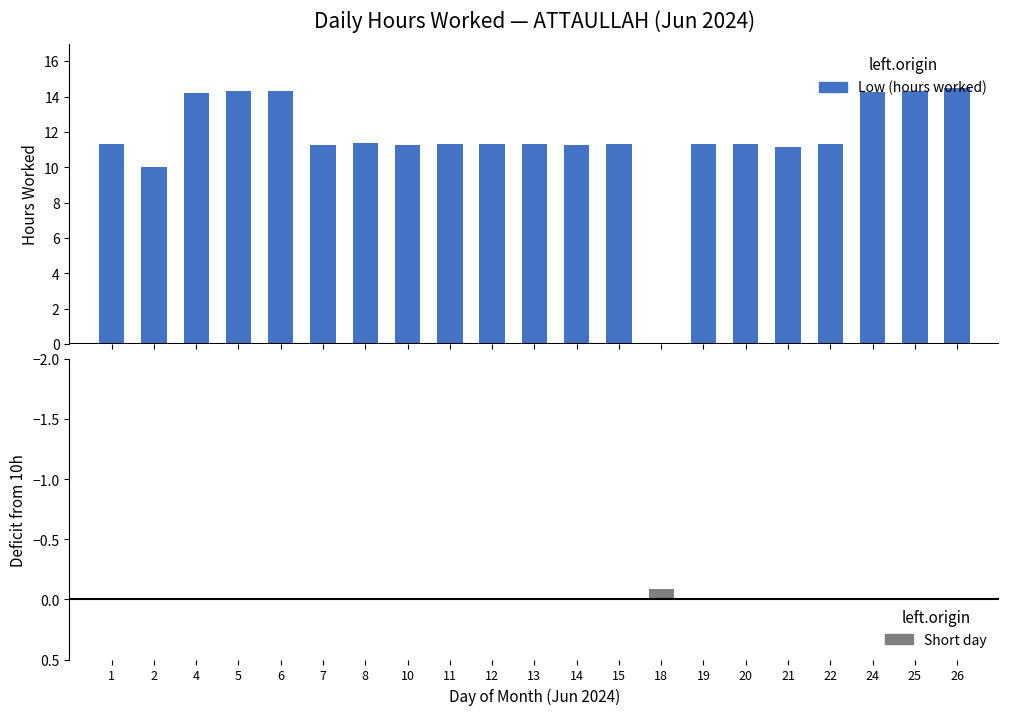

What is the total value across all series at 10?

11.2